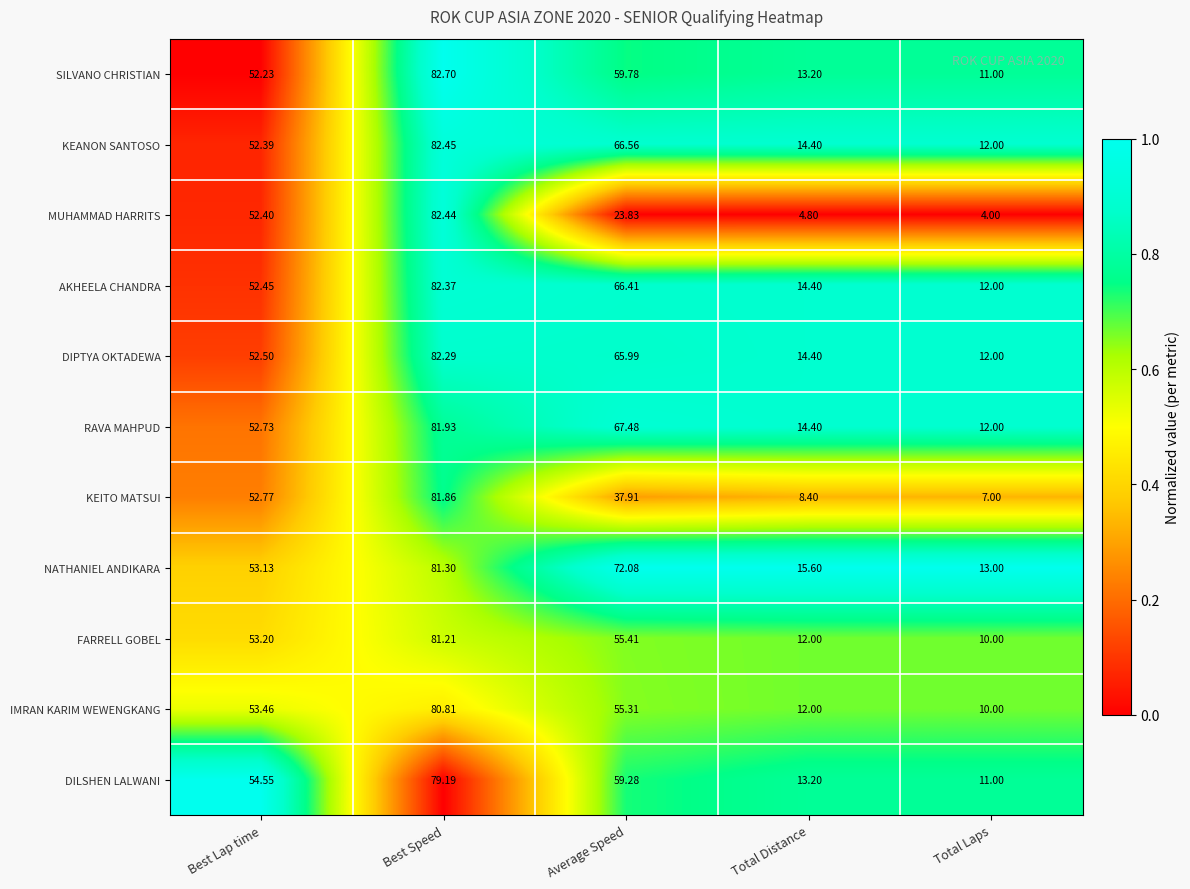

Where is FARRELL GOBEL nearest to the value 45?

Best Lap time